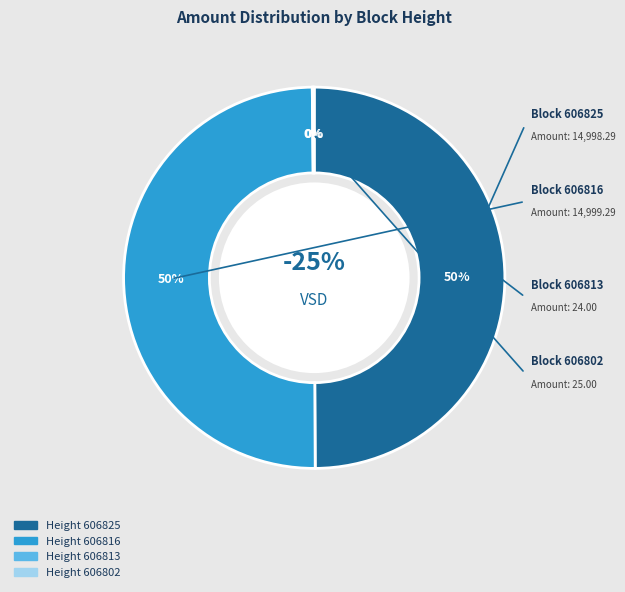

Does 606802 account for over 50% of the chart?

No